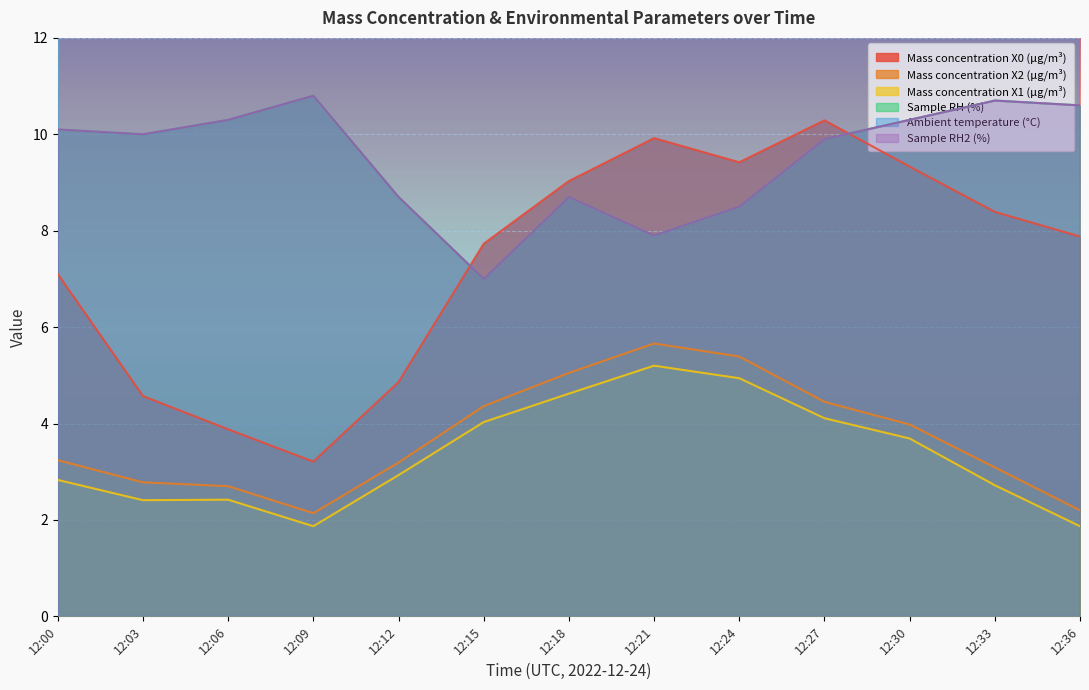

Which series changed the most between 12:00 and 12:15?

Sample RH (%)